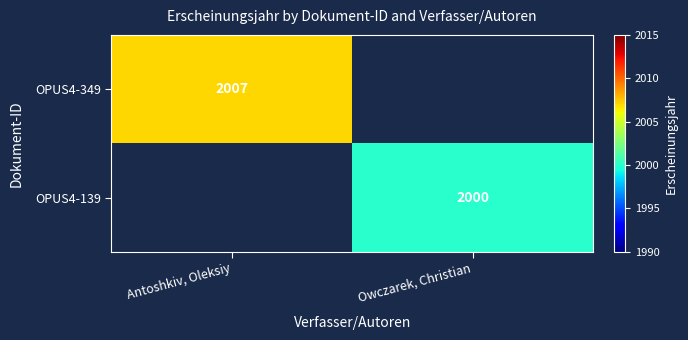

Is the value of OPUS4-139 at Owczarek, Christian greater than the value of OPUS4-349 at Antoshkiv, Oleksiy?

No